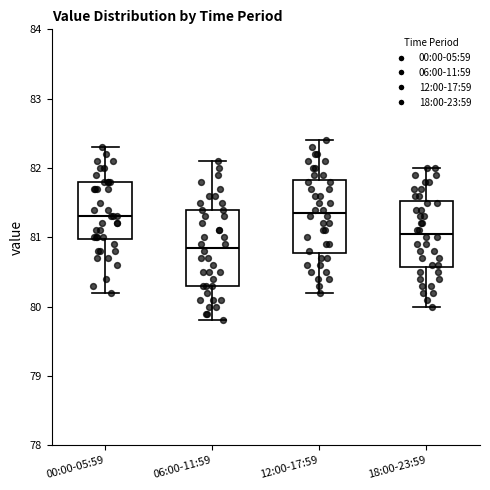

Where is the upper edge of the box for 18:00-23:59 on the y-axis? The values are not printed on the chart, so give them approximately, as read against the axis.

81.5